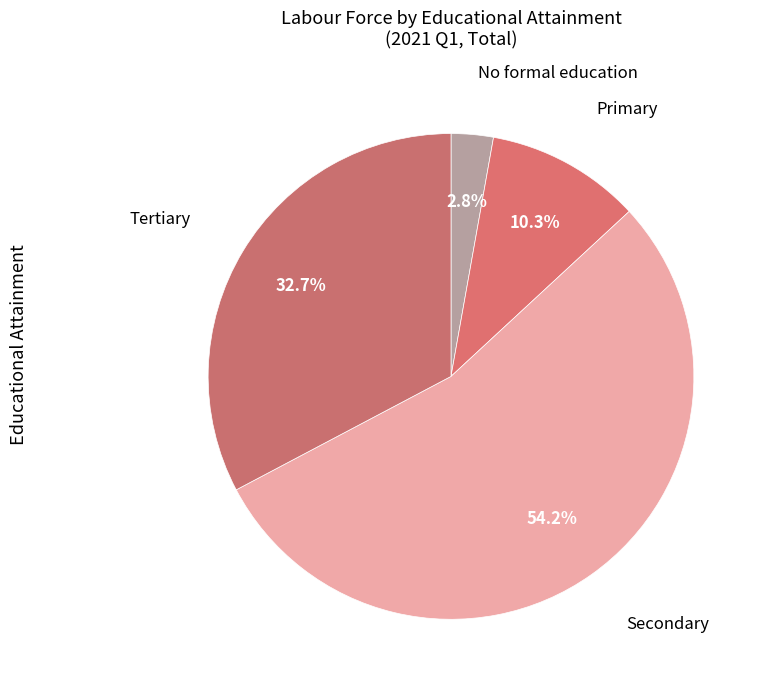

Which slice is the largest?

Secondary